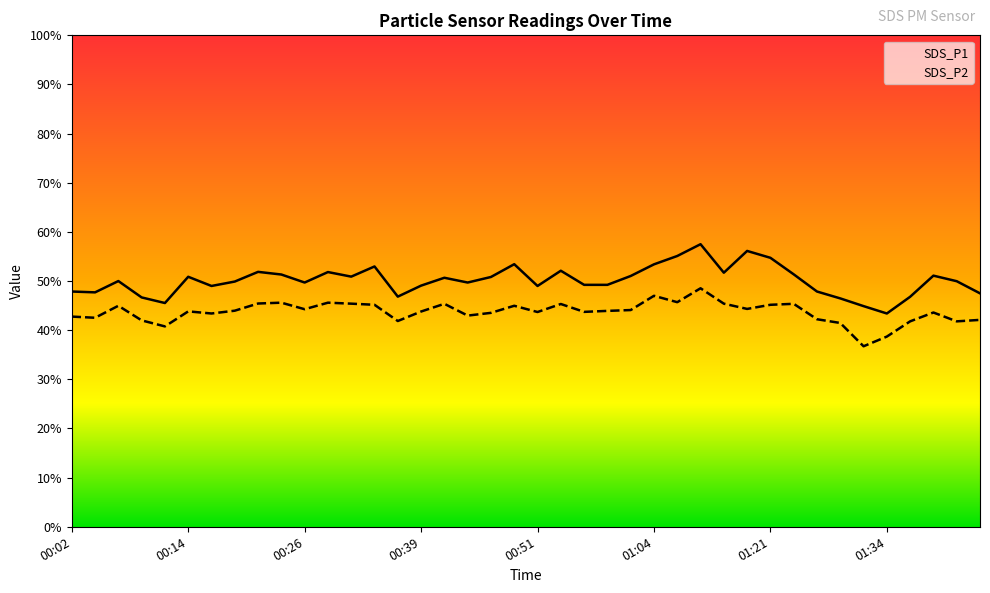

Where is SDS_P2 nearest to the value 42?

00:09